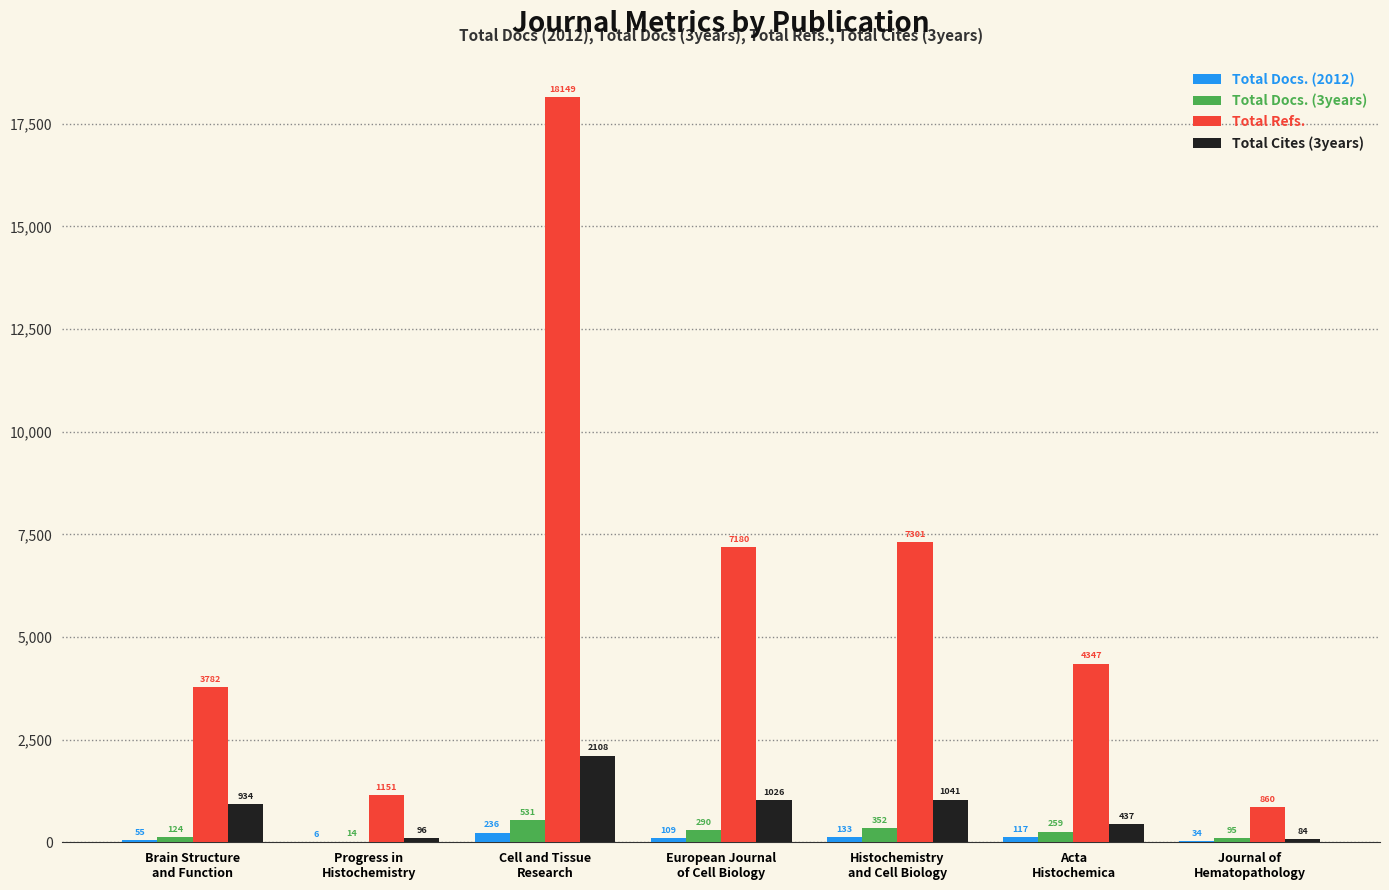

At which label does Total Refs. reach its peak?

Cell and Tissue
Research